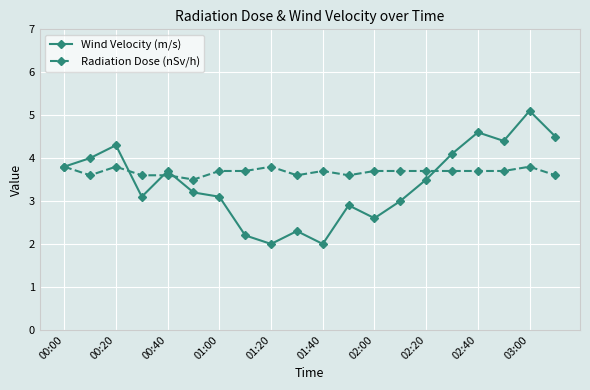

Which series has the widest spread of values?

Wind Velocity (m/s)